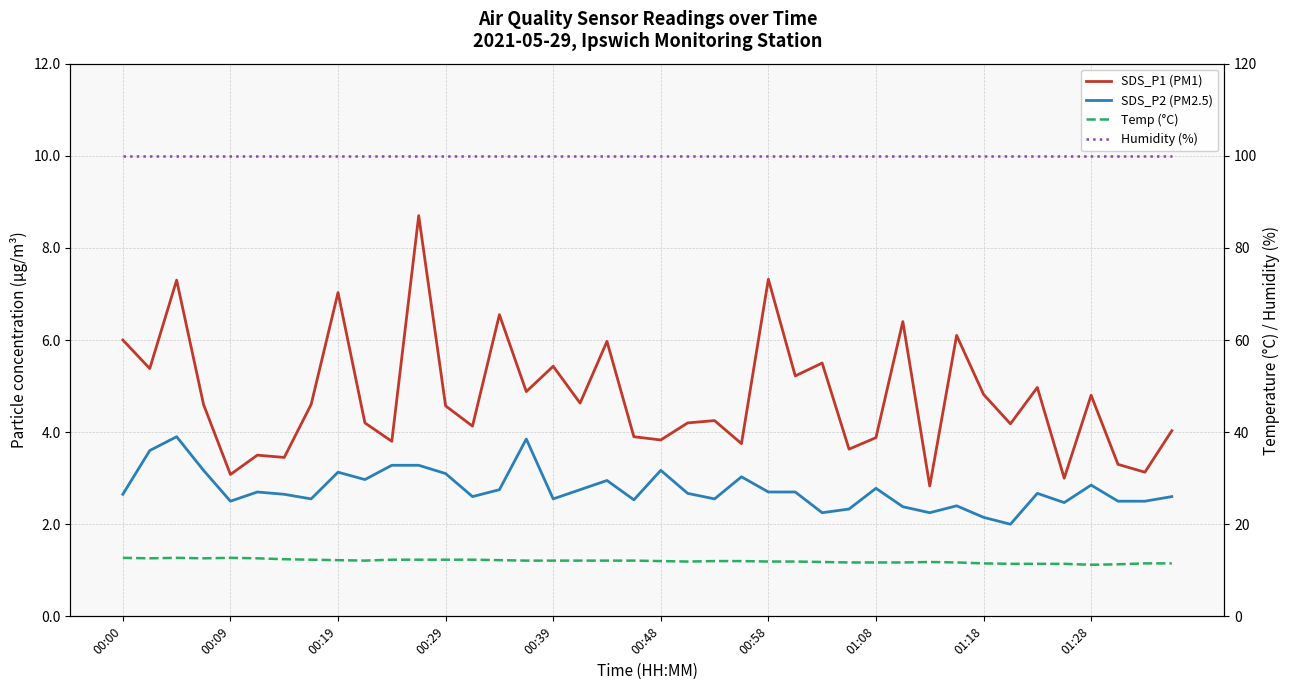

What is the highest value of the Humidity (%) series?

99.9